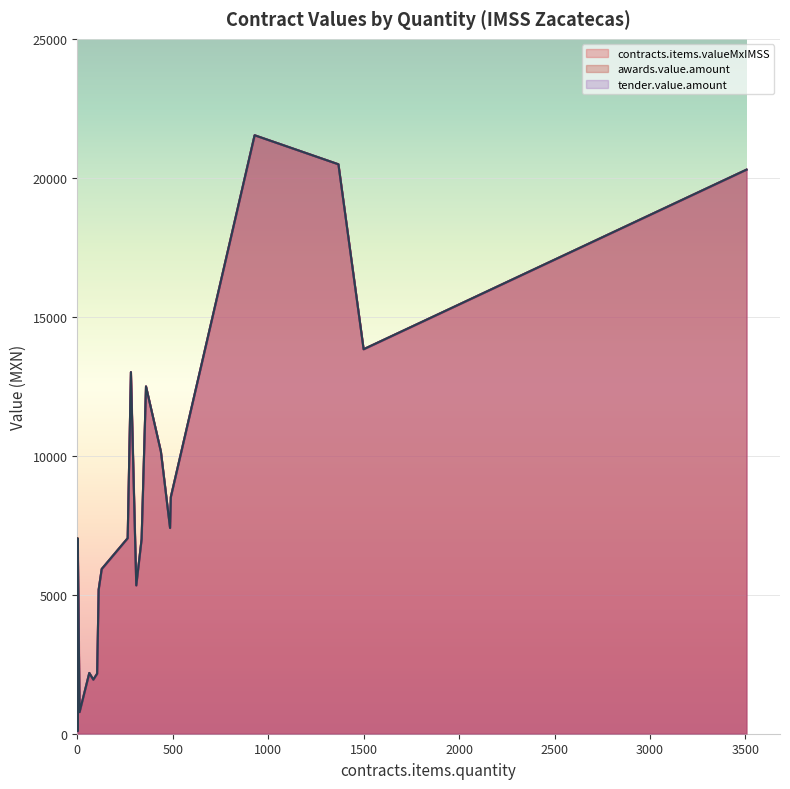

Is the value of awards.value.amount at 360 greater than the value of tender.value.amount at 1500?

No